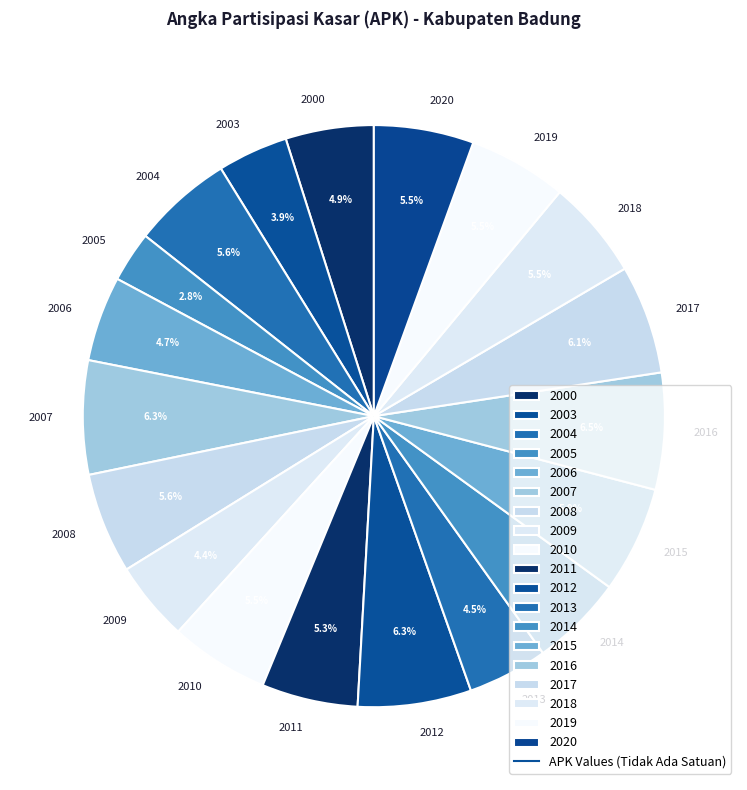

Is 2005 the majority of the pie?

No